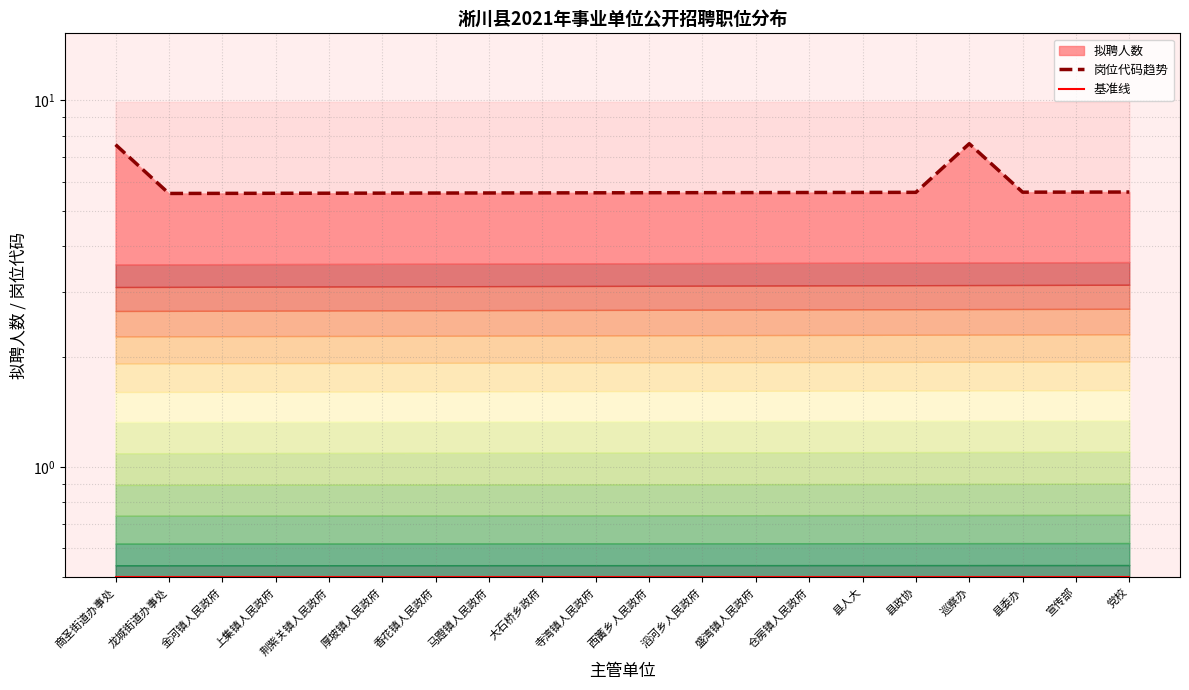

What is the value of the 岗位代码趋势 point at the 2nd from the left?

5.6